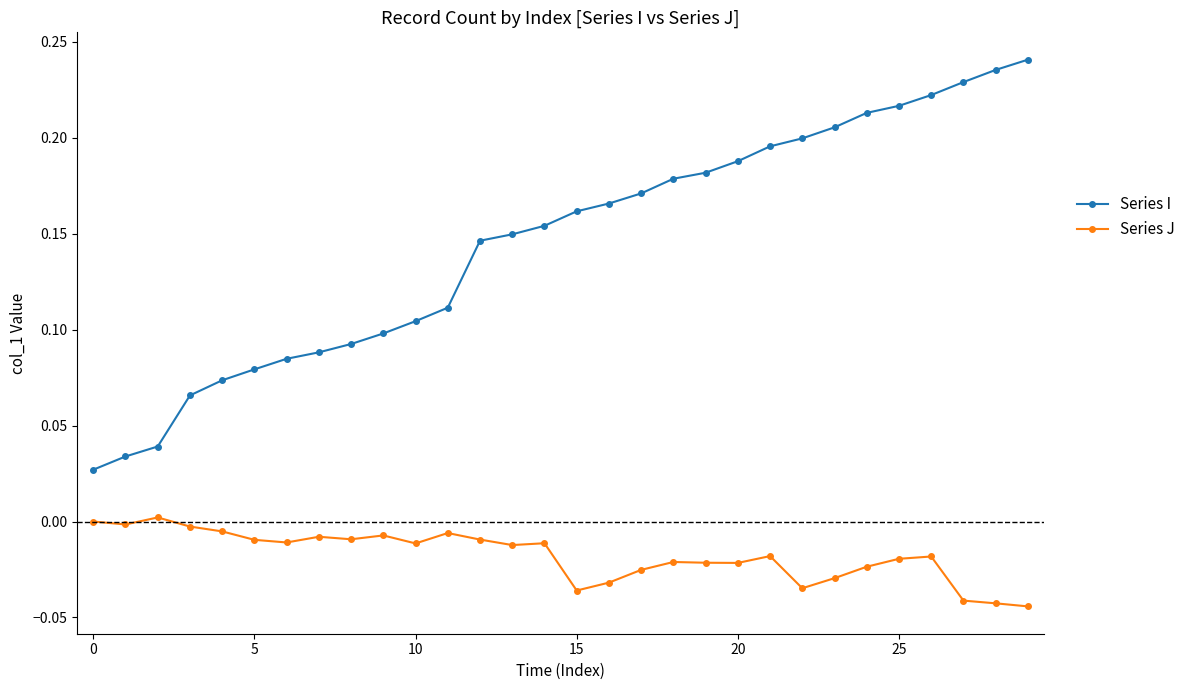

What are all the series names shown in the legend?

Series I, Series J